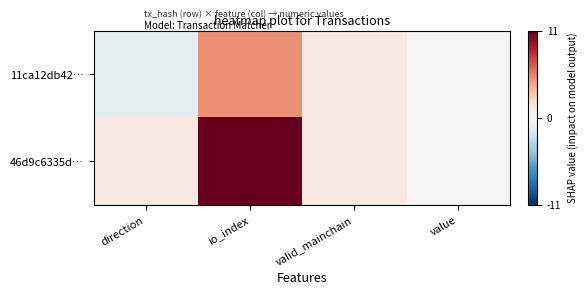

Which series changed the most between direction and valid_mainchain?

11ca12db42…